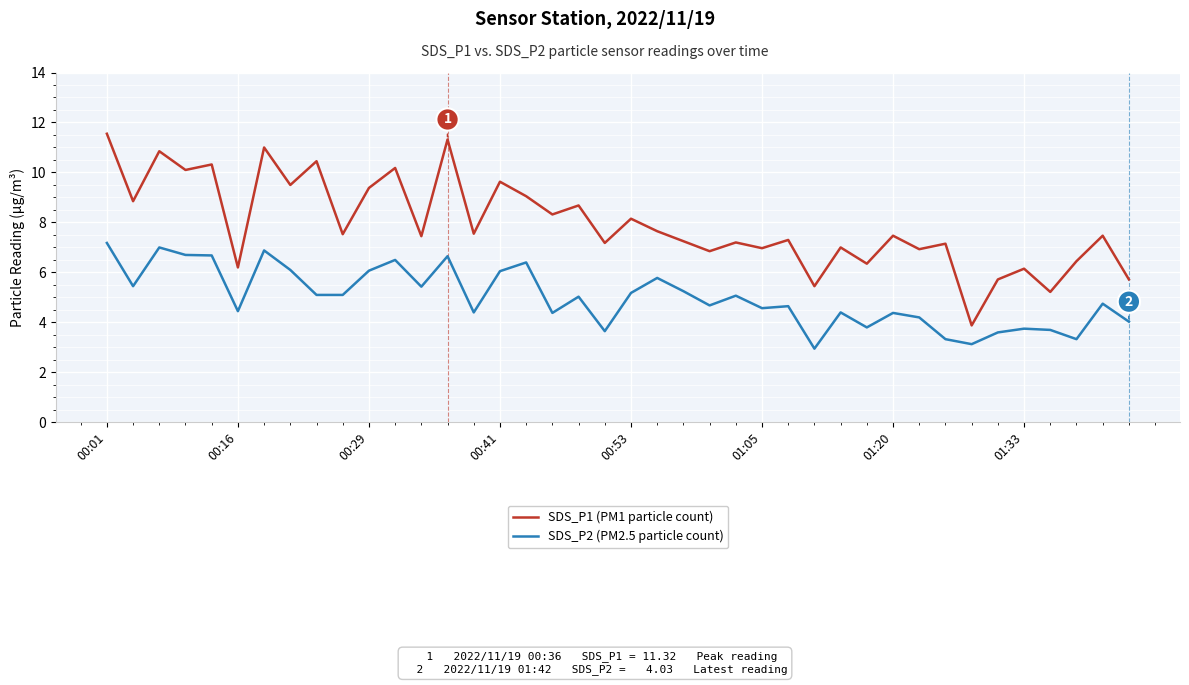

How many lines are shown in the chart?

2